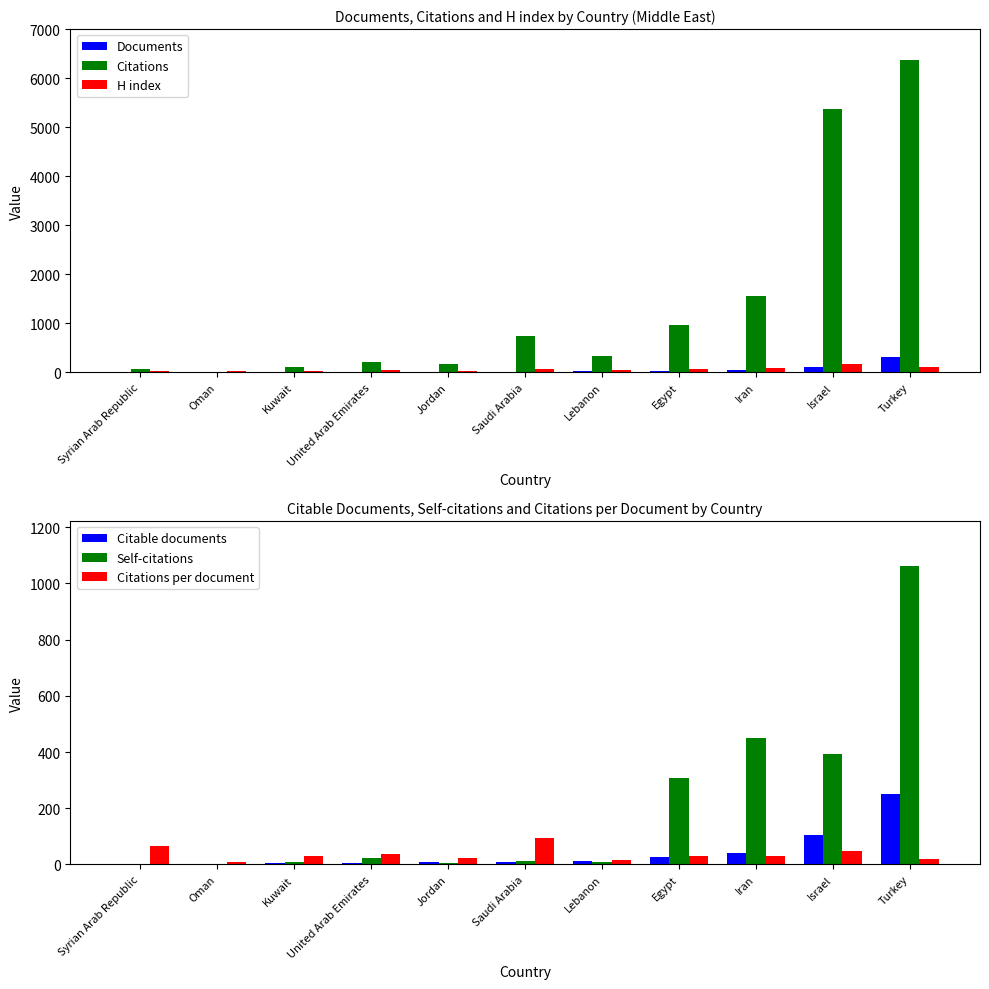

The Self-citations series shows 450.0 at Iran. True or false?

True